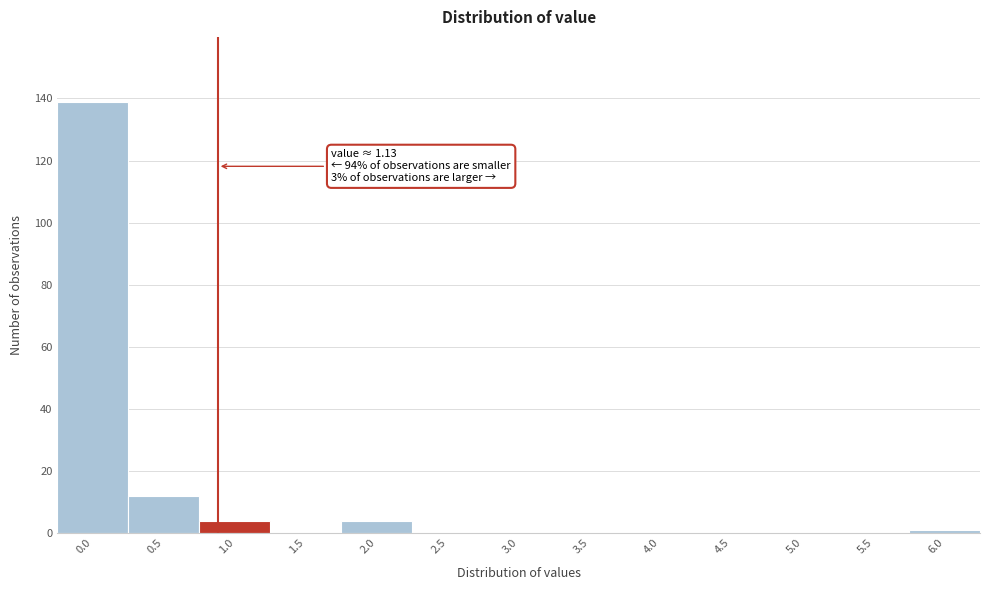

Reading right to left, transcribe all the data shown in this chart.

6.0=1	5.5=0	5.0=0	4.5=0	4.0=0	3.5=0	3.0=0	2.5=0	2.0=4	1.5=0	1.0=4	0.5=12	0.0=139